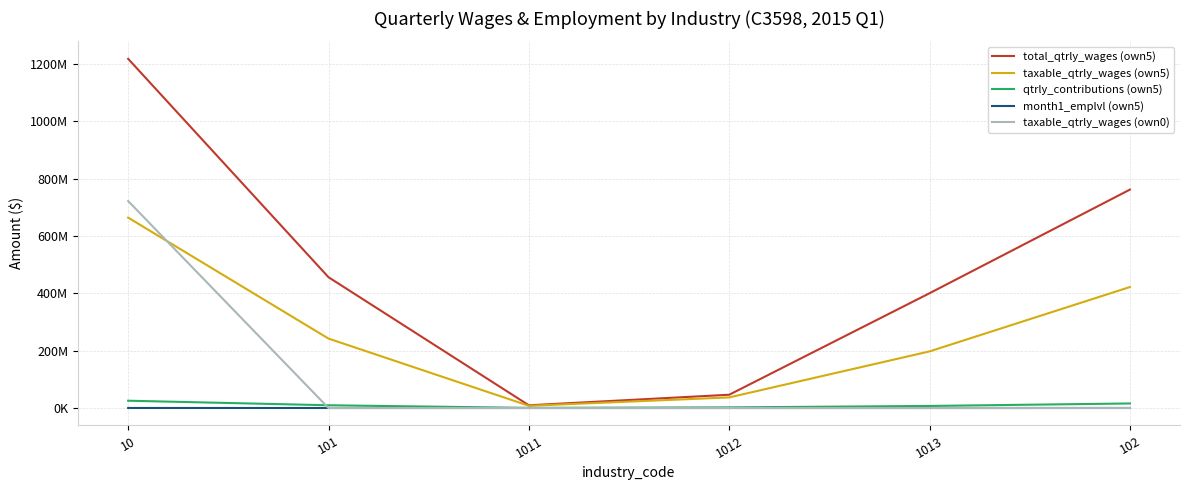

Which series changed the most between 101 and 1011?

total_qtrly_wages (own5)